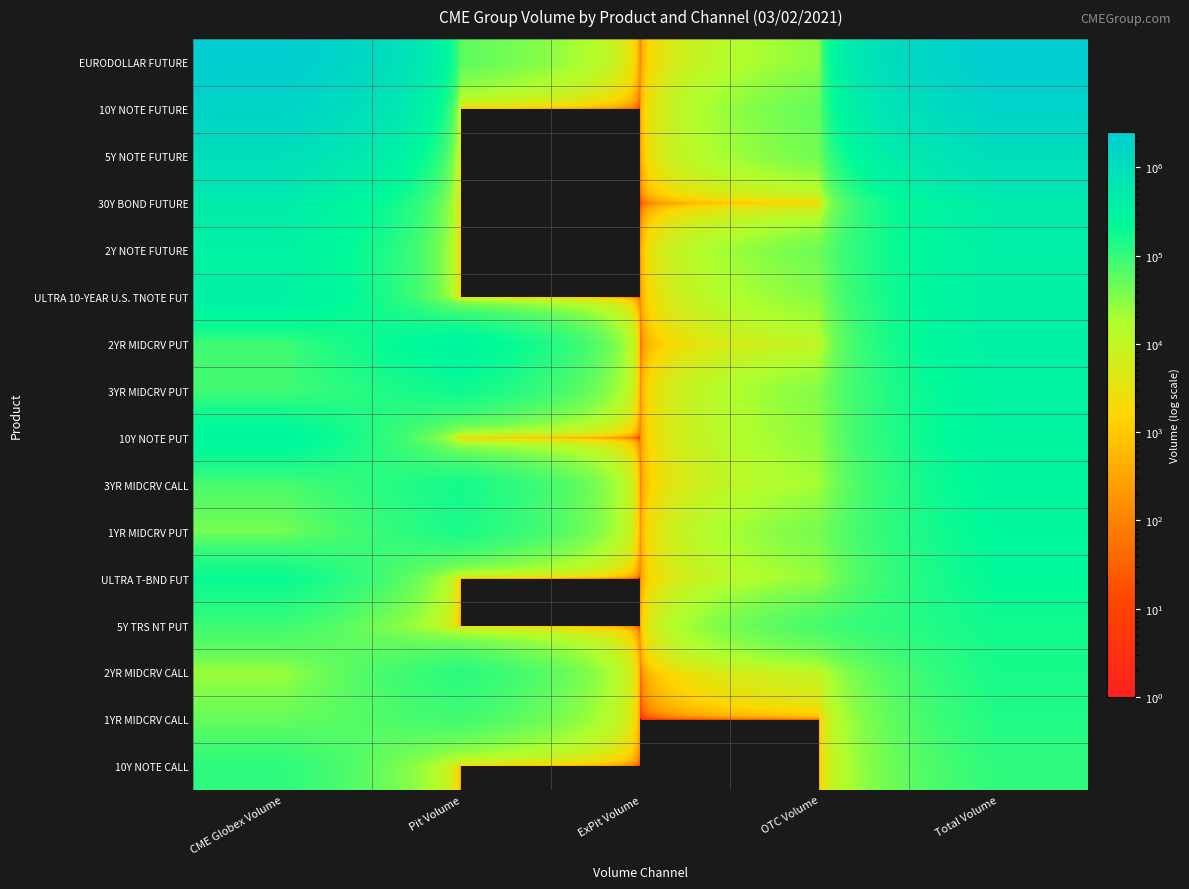

List the series in order of their peak value, highest first.

EURODOLLAR FUTURE, 10Y NOTE FUTURE, 5Y NOTE FUTURE, 30Y BOND FUTURE, 2Y NOTE FUTURE, ULTRA 10-YEAR U.S. TNOTE FUT, 2YR MIDCRV PUT, 3YR MIDCRV PUT, 10Y NOTE PUT, 3YR MIDCRV CALL, 1YR MIDCRV PUT, ULTRA T-BND FUT, 5Y TRS NT PUT, 2YR MIDCRV CALL, 1YR MIDCRV CALL, 10Y NOTE CALL